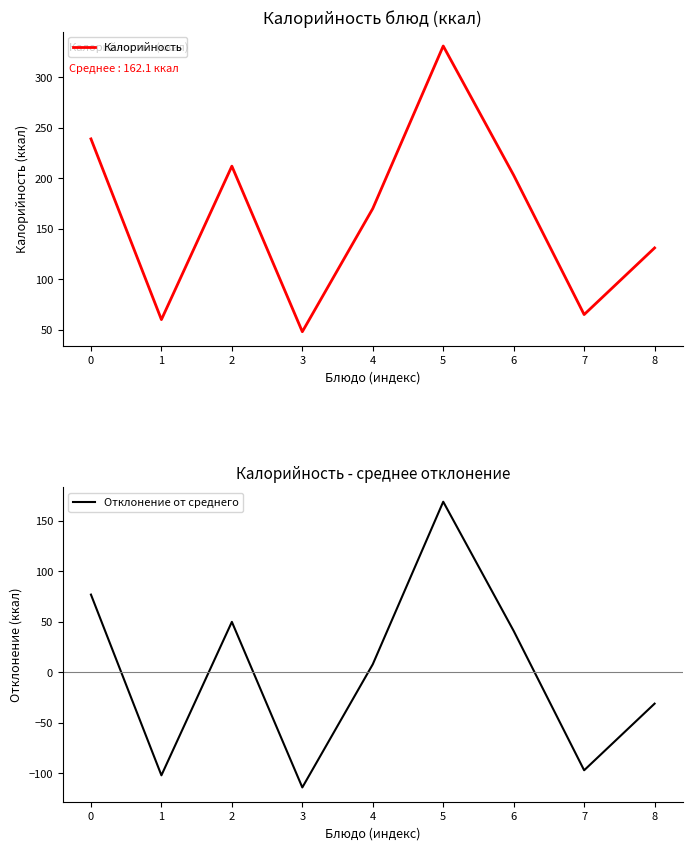

What is the difference between the Калорийность values at 5 and 7?

266